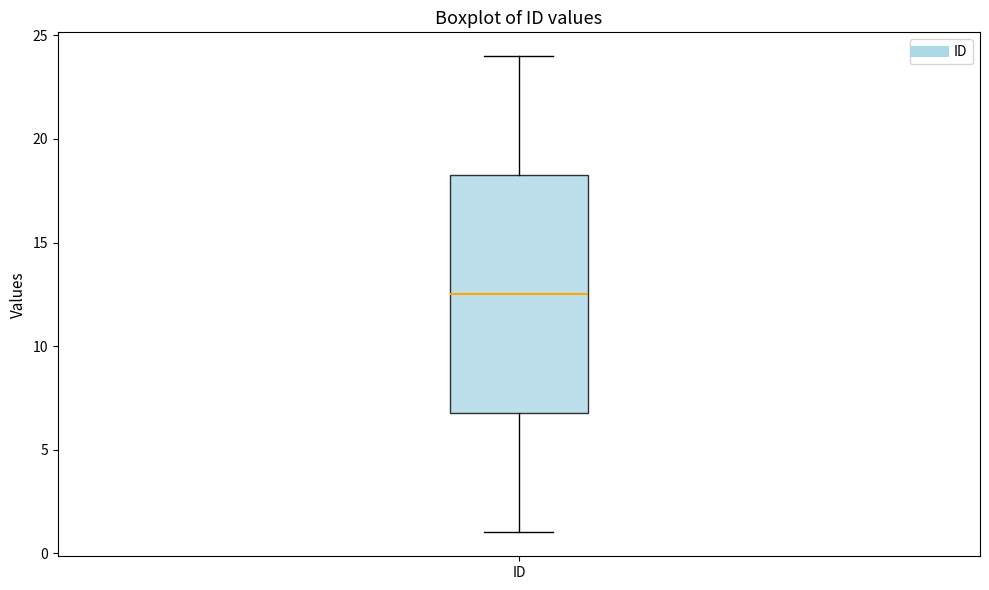

Where does the lower whisker of the box for ID end on the y-axis? The values are not printed on the chart, so give them approximately, as read against the axis.

1.0